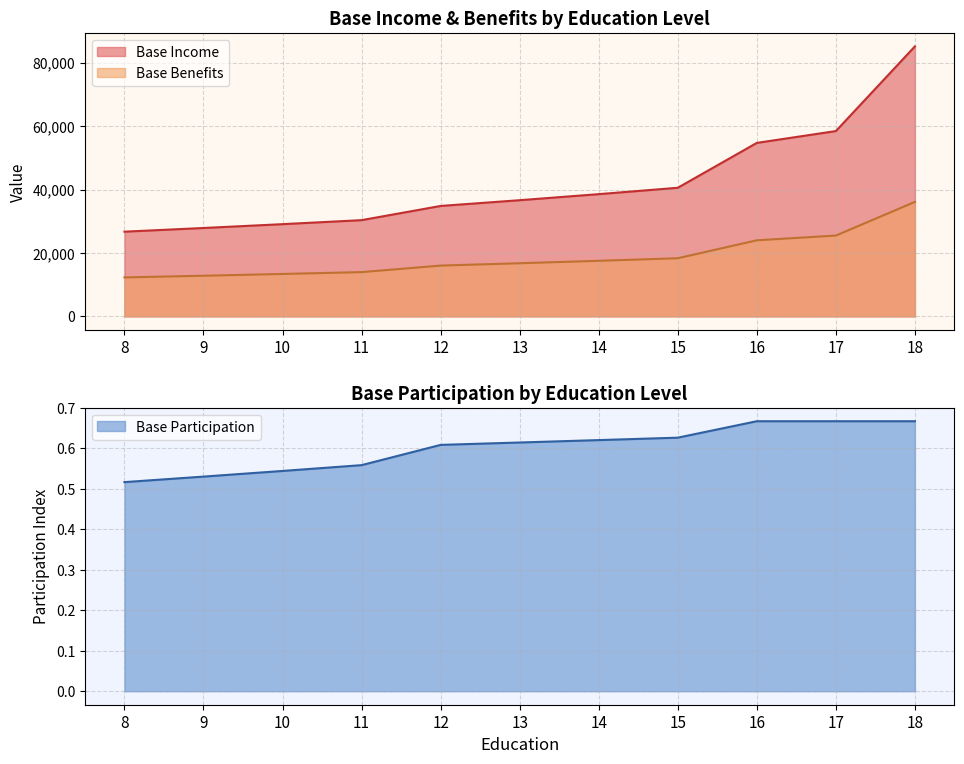

How many data points in Base Benefits are above 16763?

6